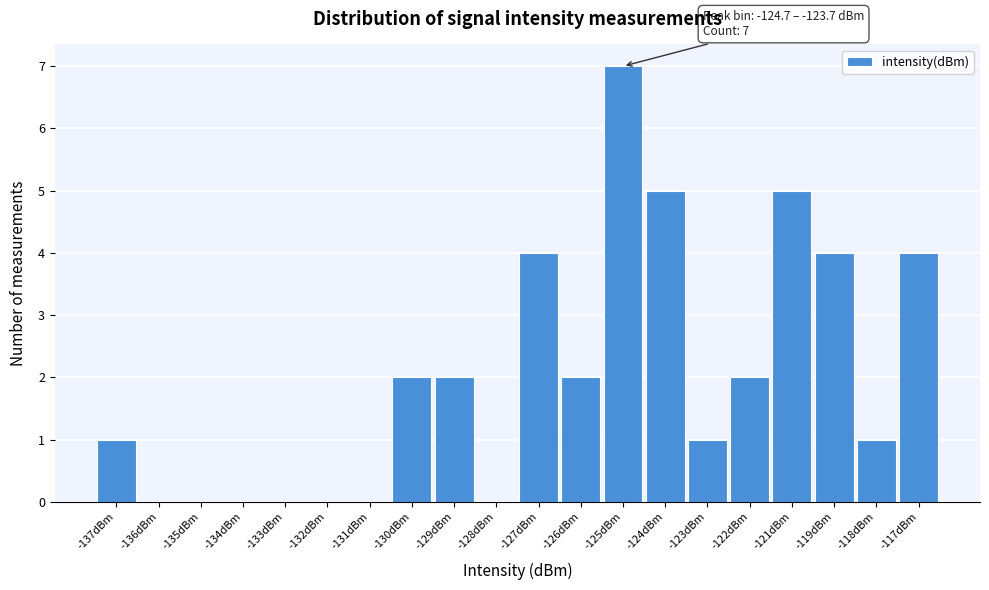

Reading left to right, what are all the values shown in this chart?

-137dBm=1	-136dBm=0	-135dBm=0	-134dBm=0	-133dBm=0	-132dBm=0	-131dBm=0	-130dBm=2	-129dBm=2	-128dBm=0	-127dBm=4	-126dBm=2	-125dBm=7	-124dBm=5	-123dBm=1	-122dBm=2	-121dBm=5	-119dBm=4	-118dBm=1	-117dBm=4